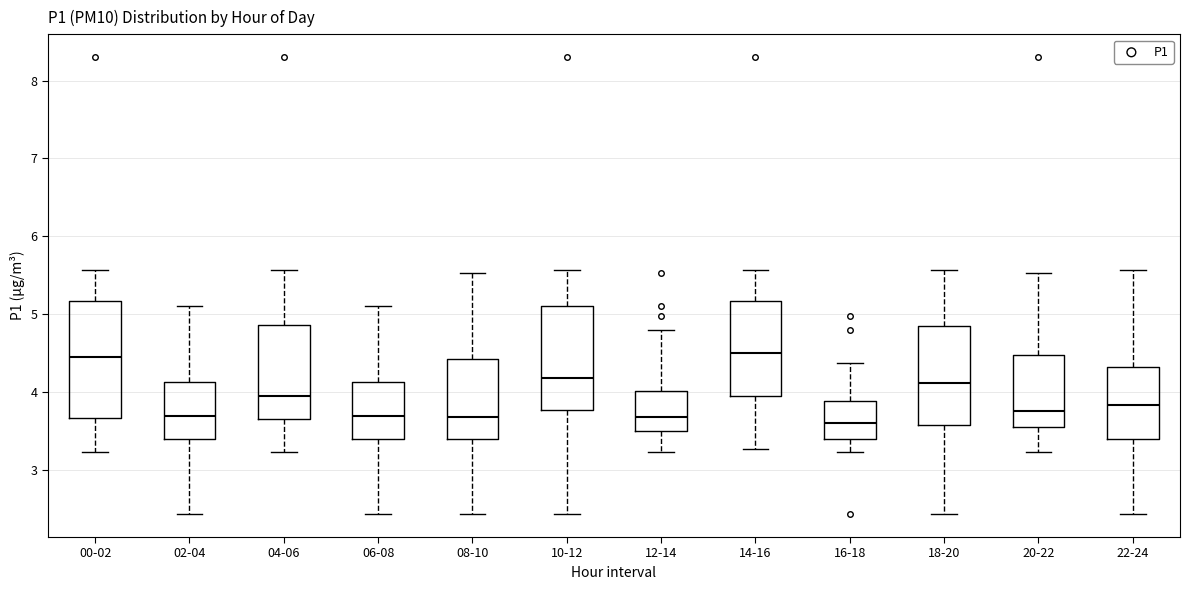

Reading left to right, transcribe this box plot: for each box, give where its median line is, the range the box spans, and where its two whiskers end, as read against the y-axis. The values are not printed on the chart, so give them approximately, as read against the axis.

00-02: median 4.5, box 3.7 to 5.2, whiskers 3.2 to 5.6
02-04: median 3.7, box 3.4 to 4.1, whiskers 2.4 to 5.1
04-06: median 4.0, box 3.7 to 4.9, whiskers 3.2 to 5.6
06-08: median 3.7, box 3.4 to 4.1, whiskers 2.4 to 5.1
08-10: median 3.7, box 3.4 to 4.4, whiskers 2.4 to 5.5
10-12: median 4.2, box 3.8 to 5.1, whiskers 2.4 to 5.6
12-14: median 3.7, box 3.5 to 4.0, whiskers 3.2 to 4.8
14-16: median 4.5, box 4.0 to 5.2, whiskers 3.3 to 5.6
16-18: median 3.6, box 3.4 to 3.9, whiskers 3.2 to 4.4
18-20: median 4.1, box 3.6 to 4.9, whiskers 2.4 to 5.6
20-22: median 3.8, box 3.5 to 4.5, whiskers 3.2 to 5.5
22-24: median 3.8, box 3.4 to 4.3, whiskers 2.4 to 5.6